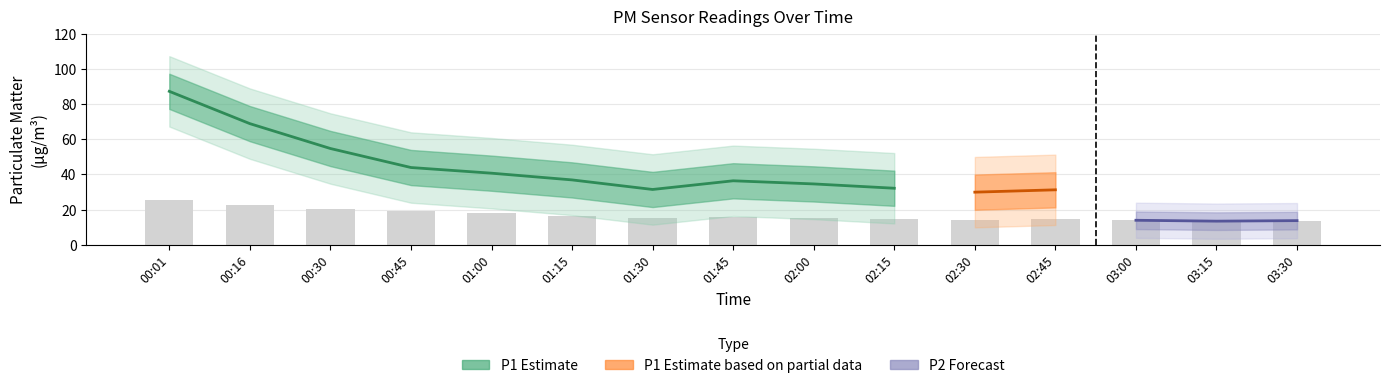

List the labels in order of value, largest first.

00:01, 00:16, 00:30, 00:45, 01:00, 01:15, 01:45, 01:30, 02:00, 02:15, 02:45, 02:30, 03:00, 03:30, 03:15